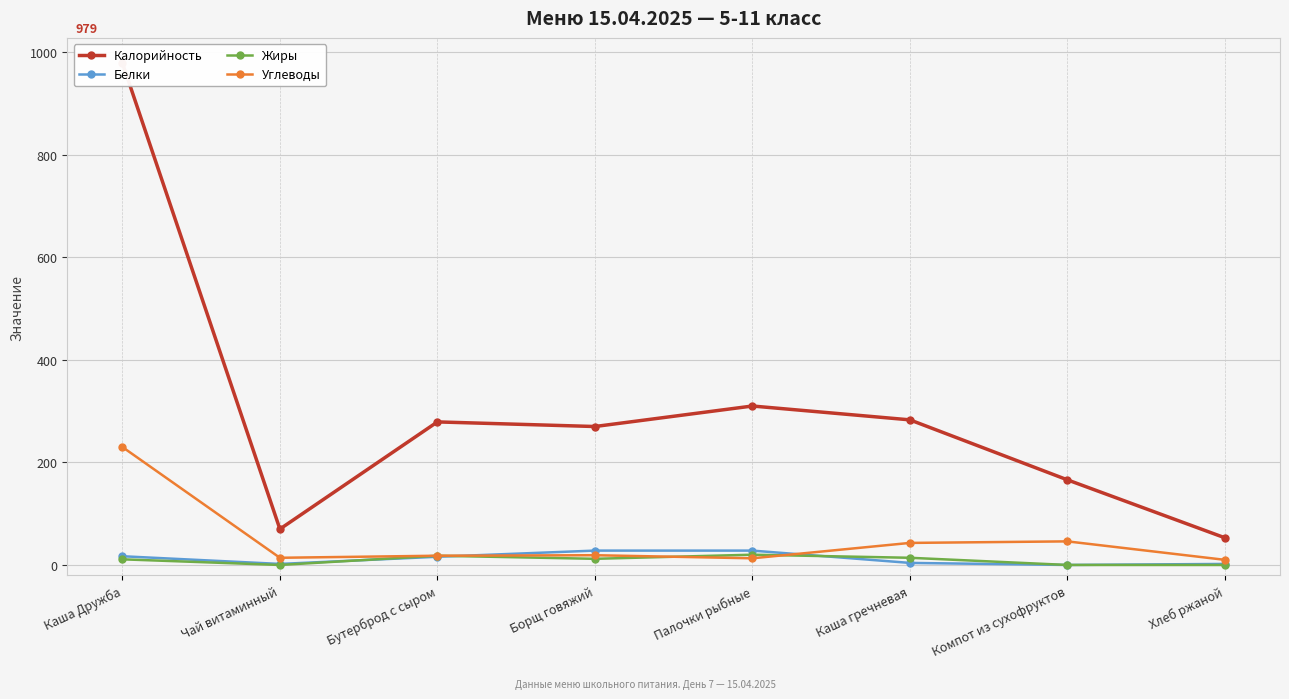

What is the sum of all Углеводы values?

393